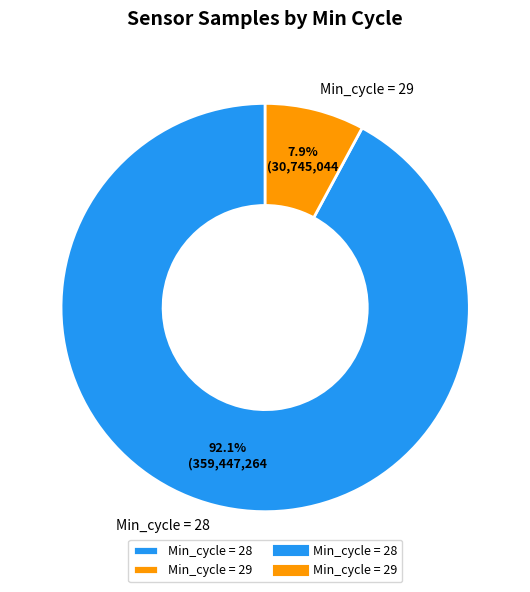

Between Min_cycle = 29 and Min_cycle = 28, which is larger?

Min_cycle = 28